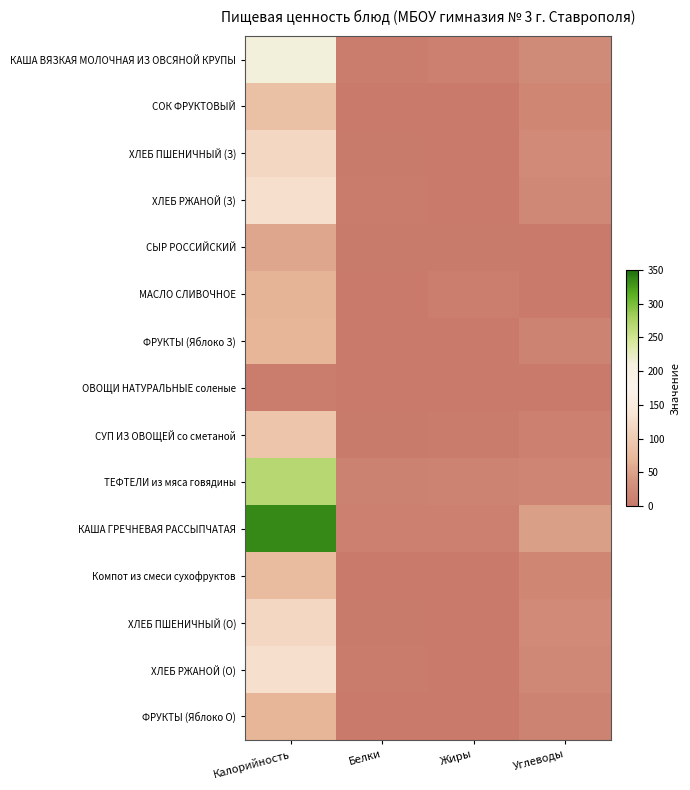

Which has a higher value, Углеводы or Калорийность?

Калорийность